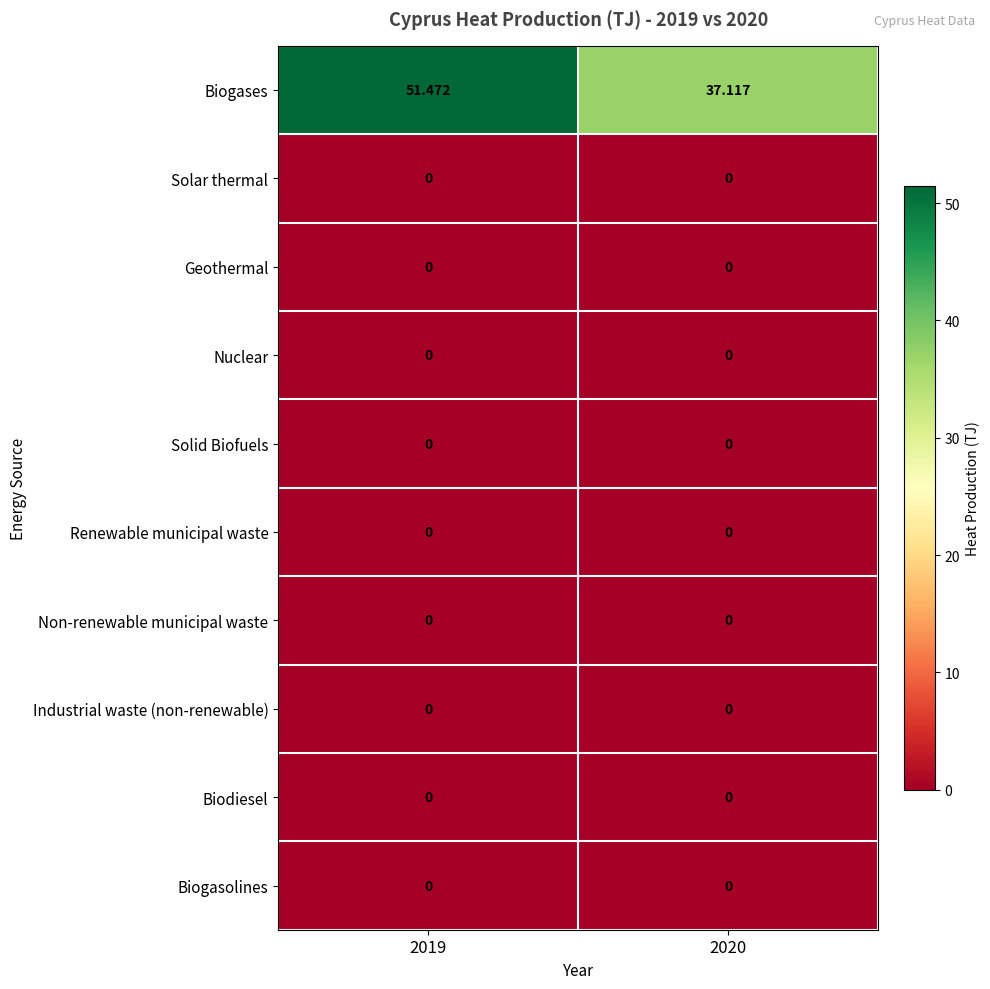

Is the value of Renewable municipal waste at 2020 greater than the value of Biogases at 2019?

No